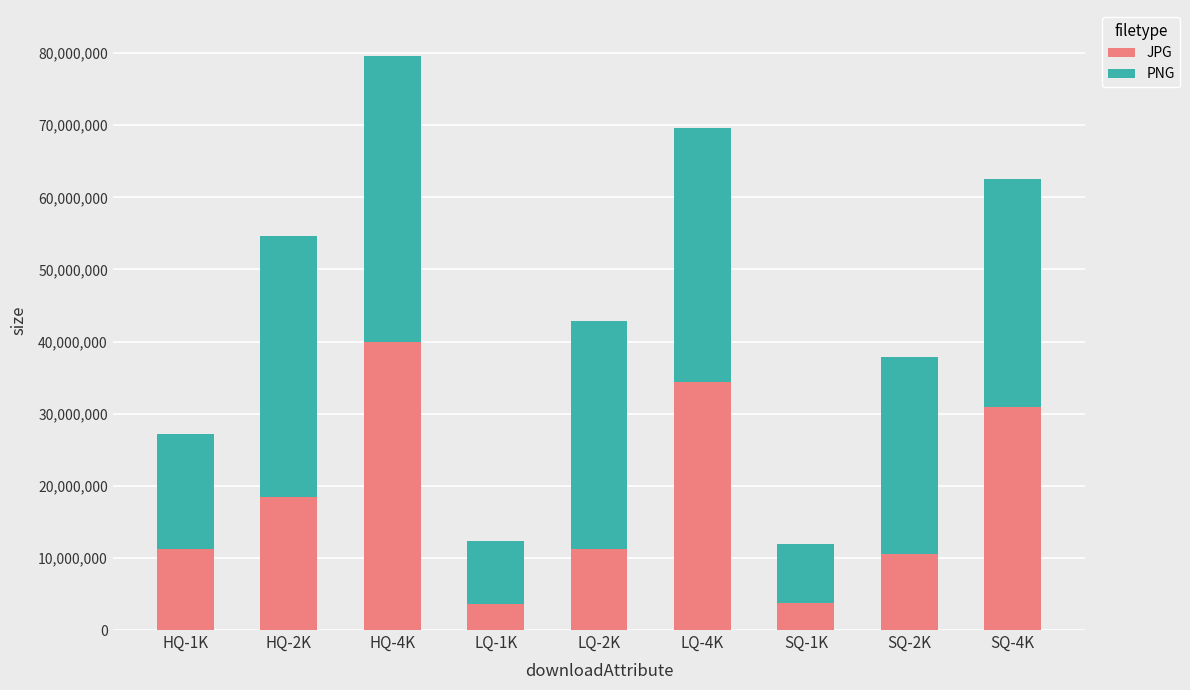

At which label does JPG reach its peak?

HQ-4K